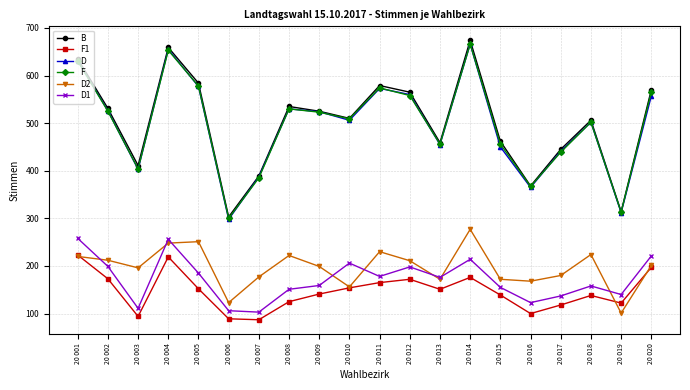

What is the approximate value of F at 20 005?

578